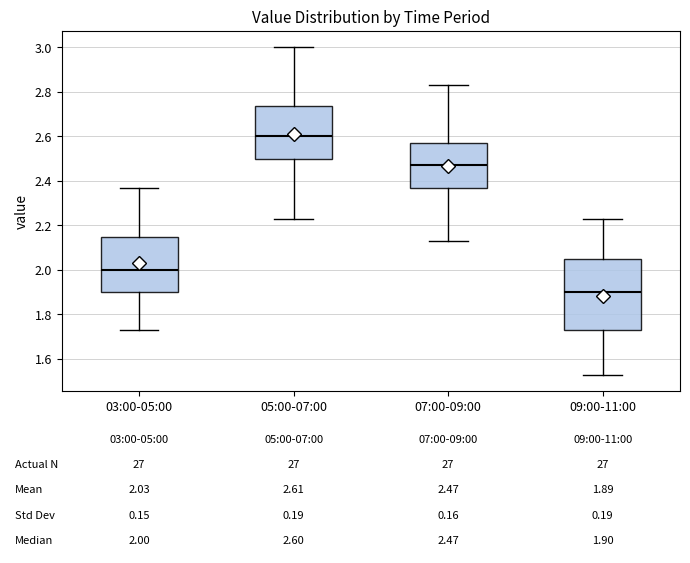

Comparing the boxes themselves (not the whiskers), which one is the tallest?

09:00-11:00